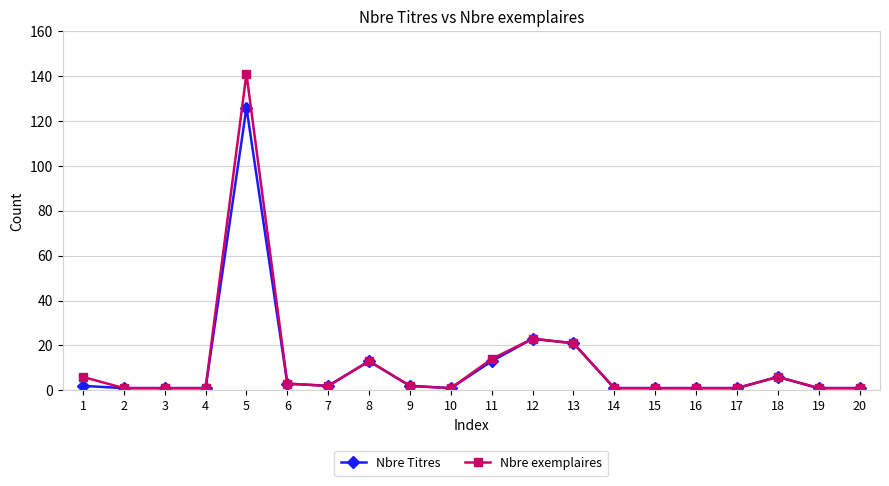

Is it true that Nbre exemplaires equals 19 at 8?

False